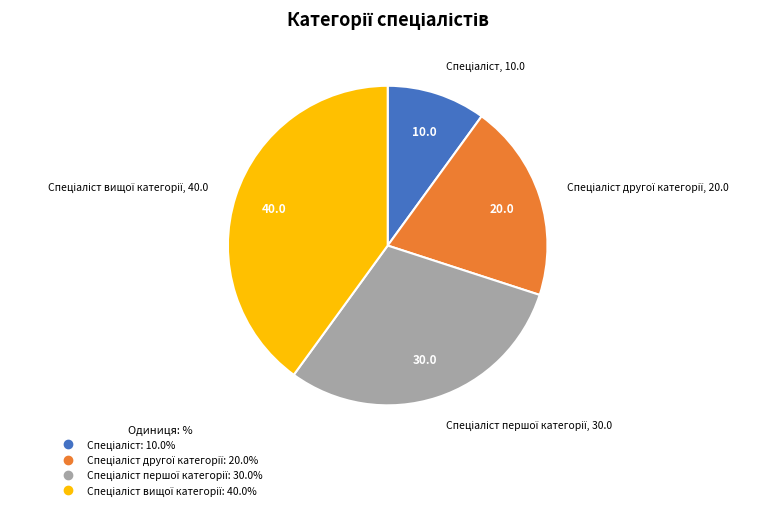

Does any single category account for the majority?

No